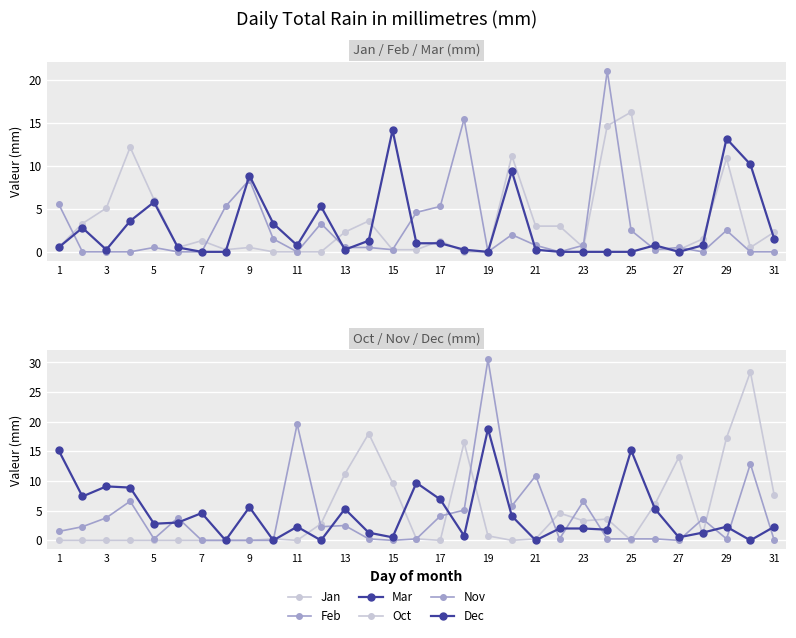

What is the average value of the Mar series?

2.8